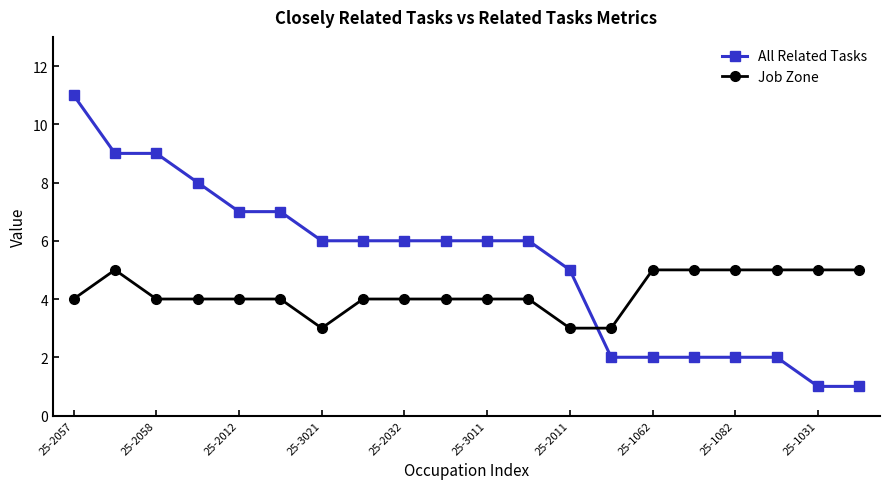

Which series ends up on top after the final intersection of All Related Tasks and Job Zone?

Job Zone